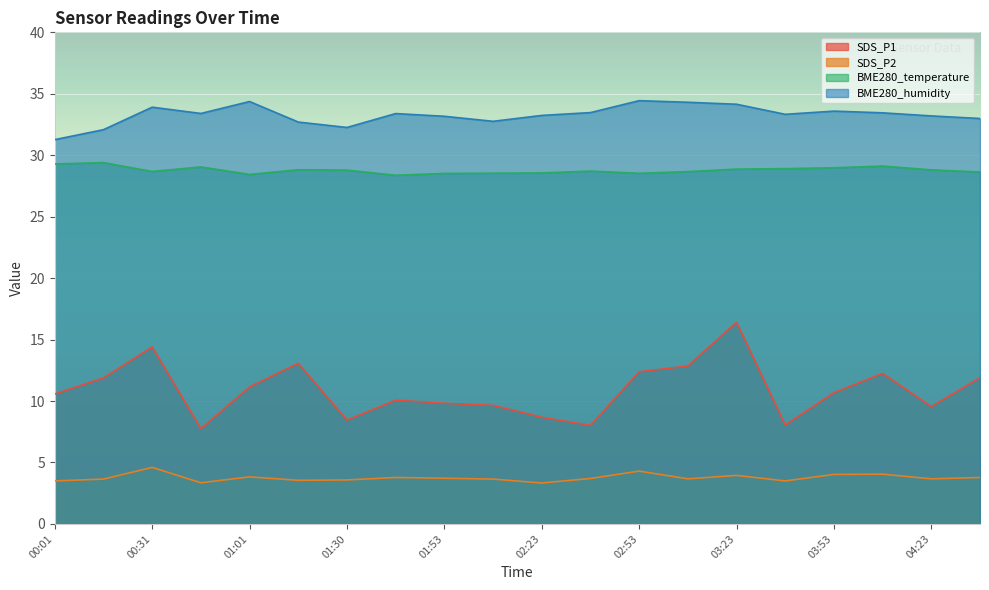

Is the value of BME280_temperature at 02:38 greater than the value of BME280_humidity at 01:01?

No